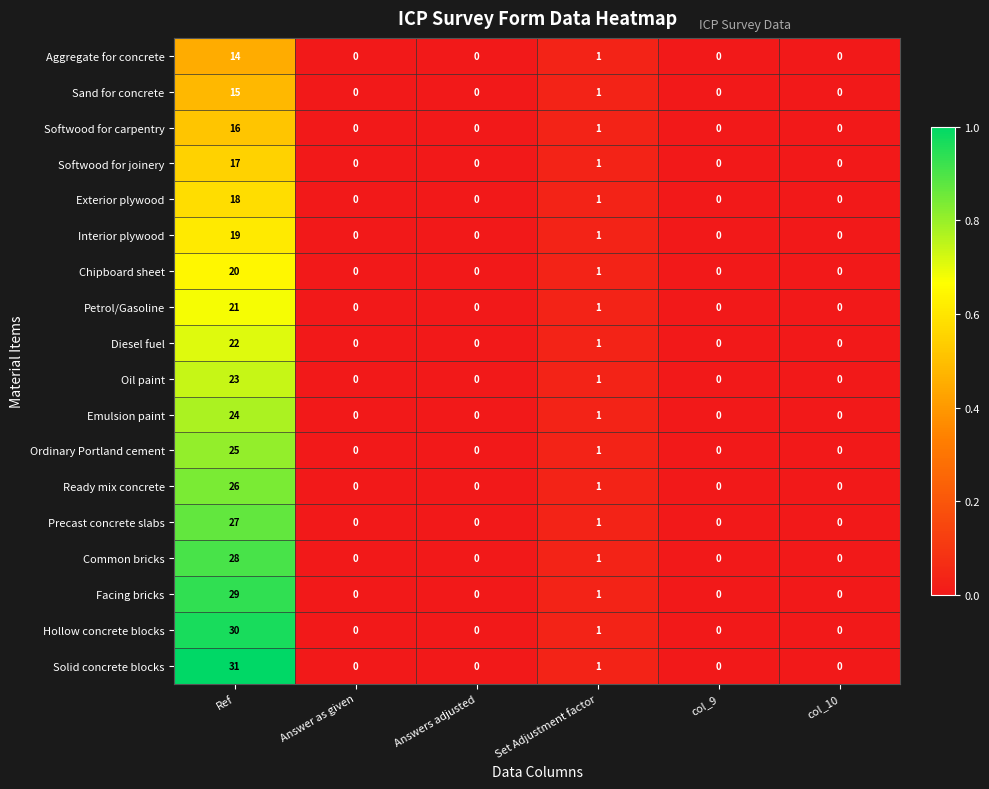

Which category has the highest value in the Chipboard sheet series?

Ref